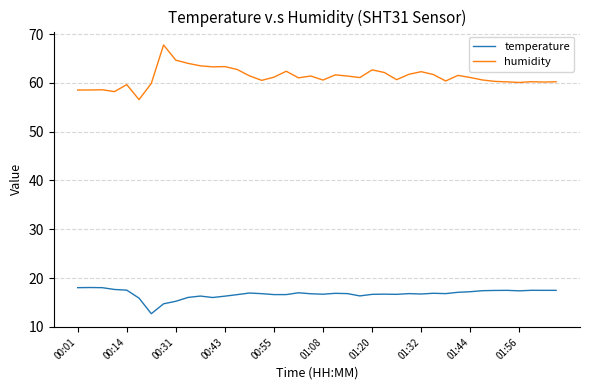

List the series in order of their peak value, highest first.

humidity, temperature